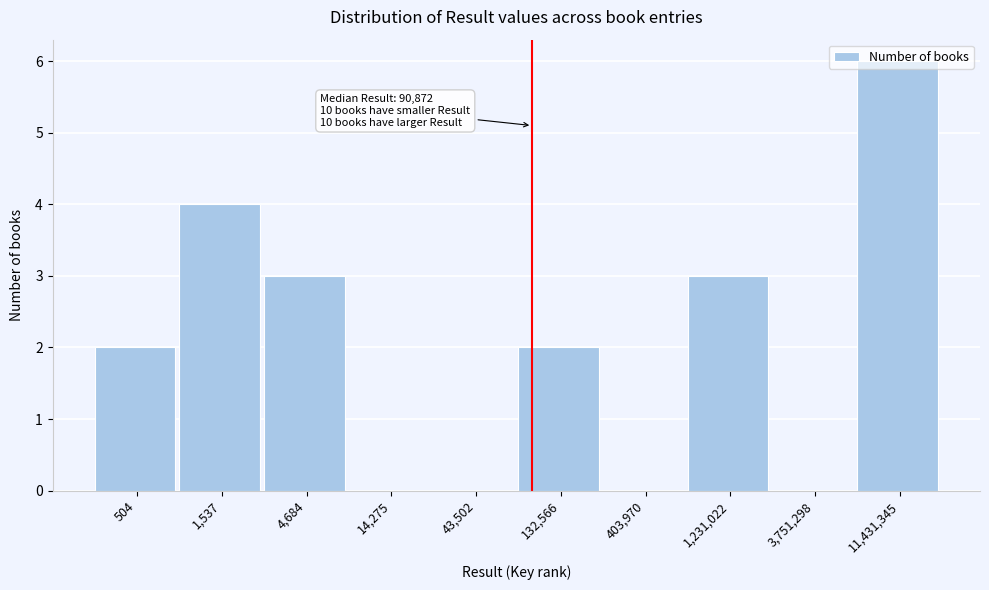

What is the change in value from 504 to 4,684?

+1